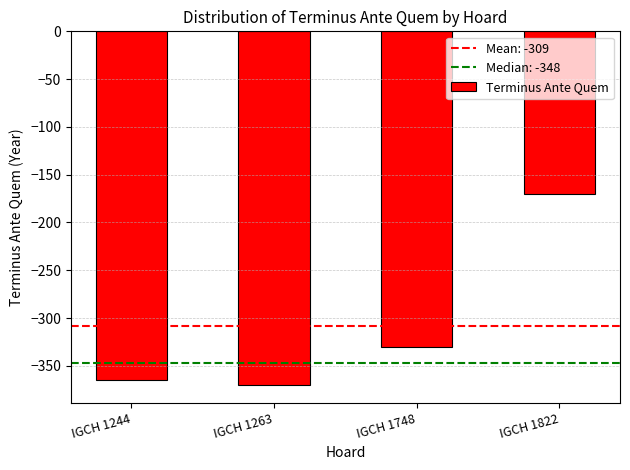

List the labels in order of value, smallest first.

IGCH 1263, IGCH 1244, IGCH 1748, IGCH 1822